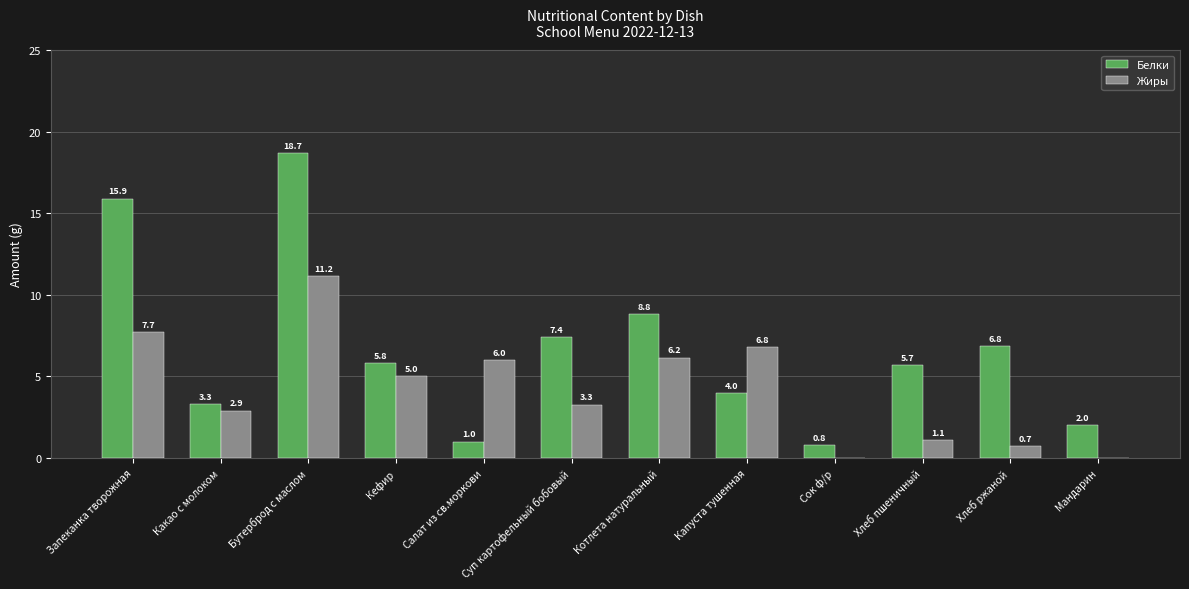

Which series has the largest total across all categories?

Белки